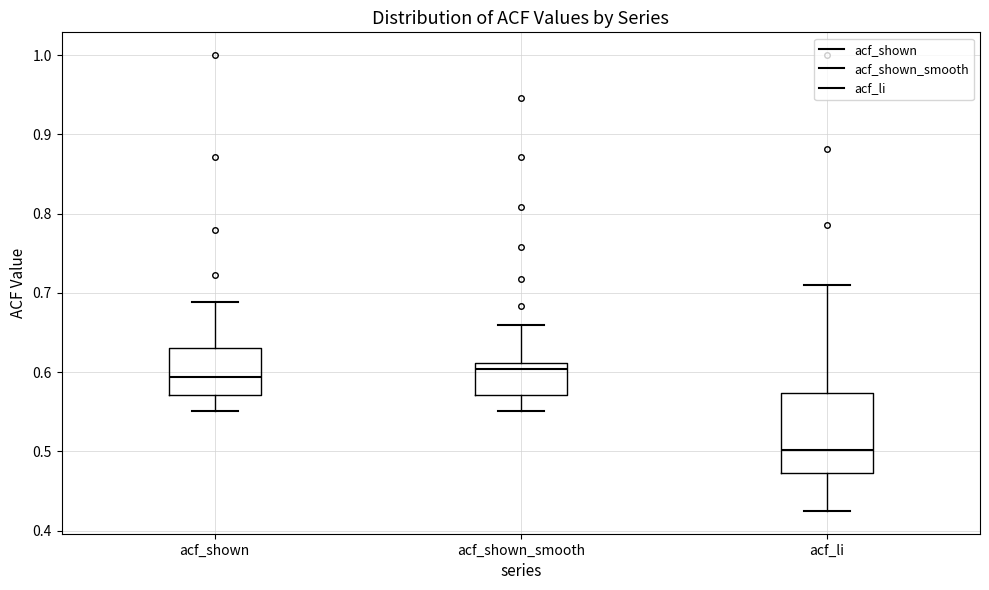

Reading left to right, transcribe this box plot: for each box, give where its median line is, the range the box spans, and where its two whiskers end, as read against the y-axis. The values are not printed on the chart, so give them approximately, as read against the axis.

acf_shown: median 0.59, box 0.57 to 0.63, whiskers 0.55 to 0.69
acf_shown_smooth: median 0.60, box 0.57 to 0.61, whiskers 0.55 to 0.66
acf_li: median 0.50, box 0.47 to 0.57, whiskers 0.43 to 0.71